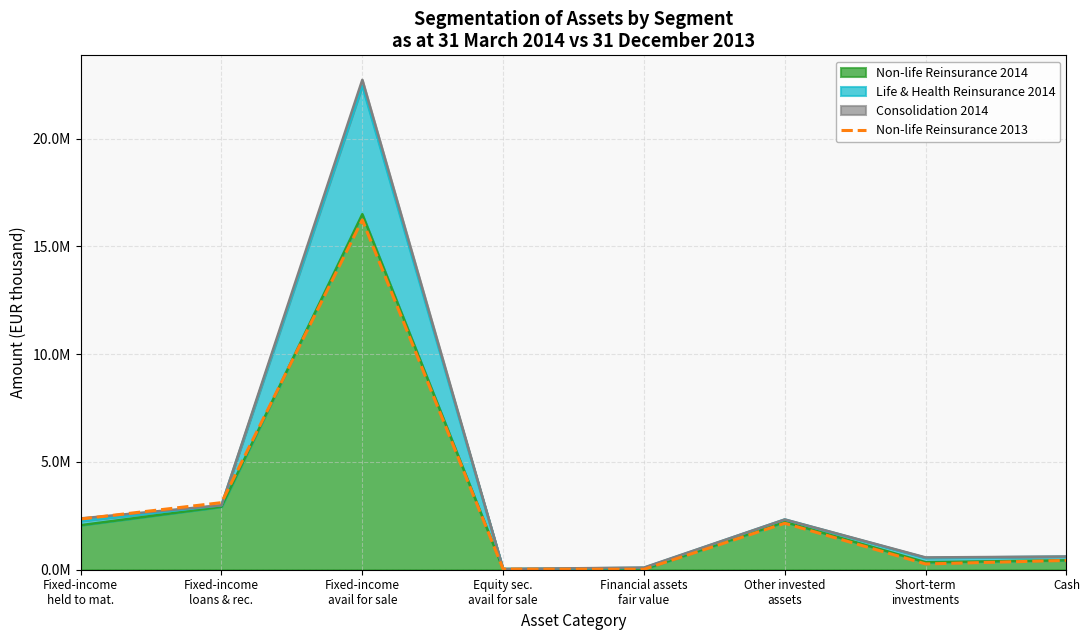

The chart shows a value of 18157 at Financial assets
fair value. True or false?

True